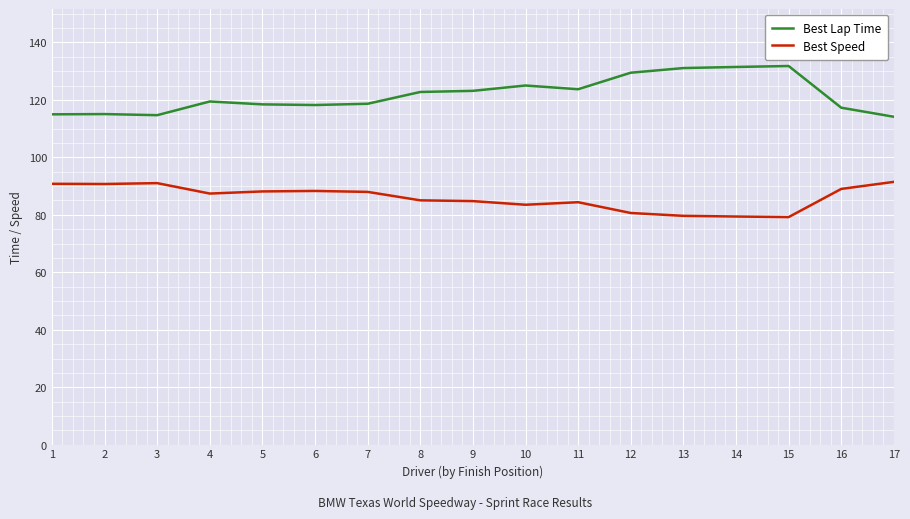

True or false: Best Speed and Best Lap Time cross at least once.

False